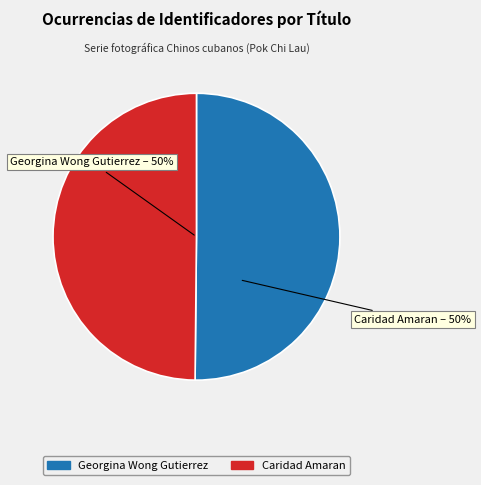

To the nearest percent, what percentage of the pie is Georgina Wong Gutierrez?

50%